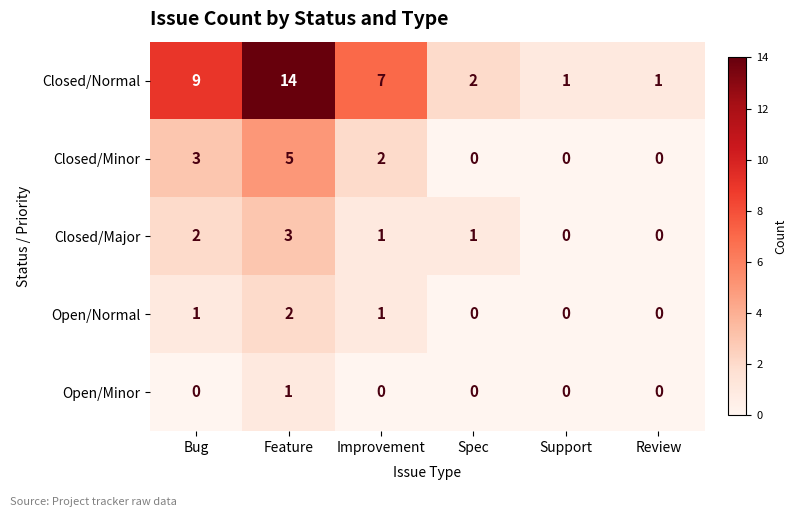

What is the sum of the Closed/Normal values at Improvement and Spec?

9